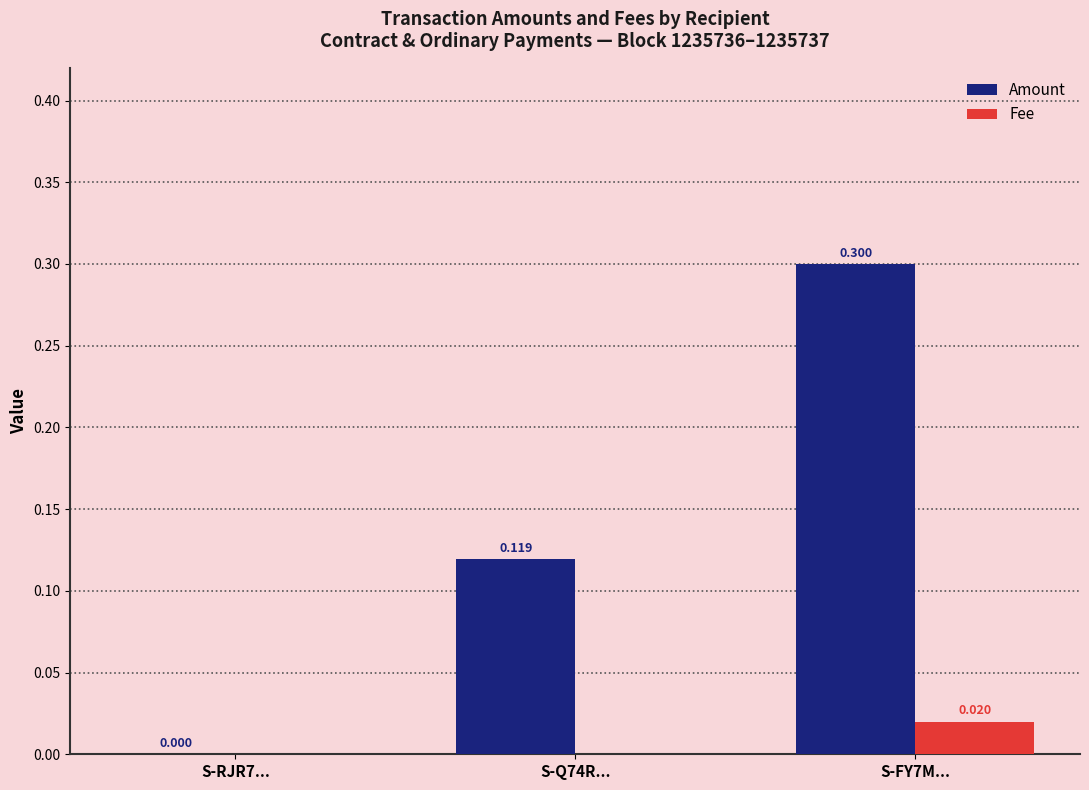

The value of Amount at S-FY7M... is 0.3. True or false?

True